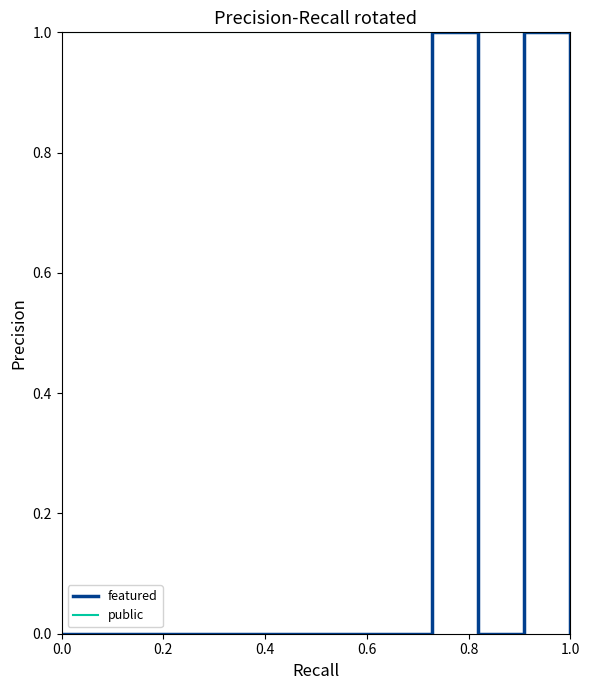

At how many categories does at least one series exceed 0?

12